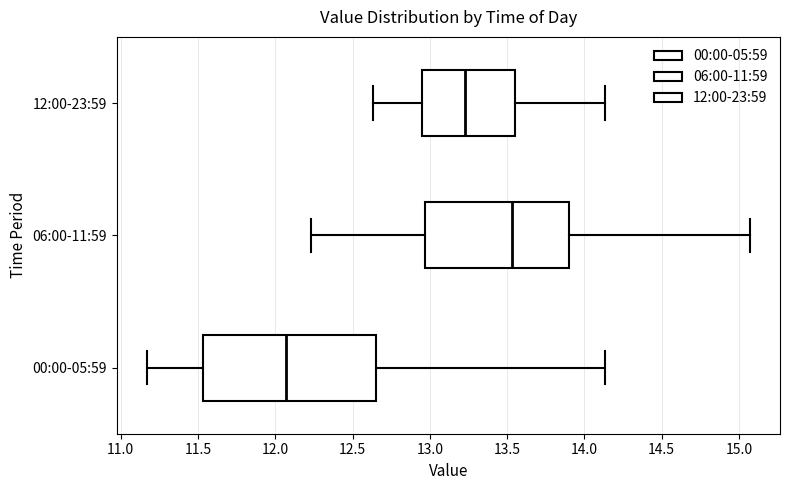

Where does the right whisker of the box for 12:00-23:59 end on the x-axis? The values are not printed on the chart, so give them approximately, as read against the axis.

14.15